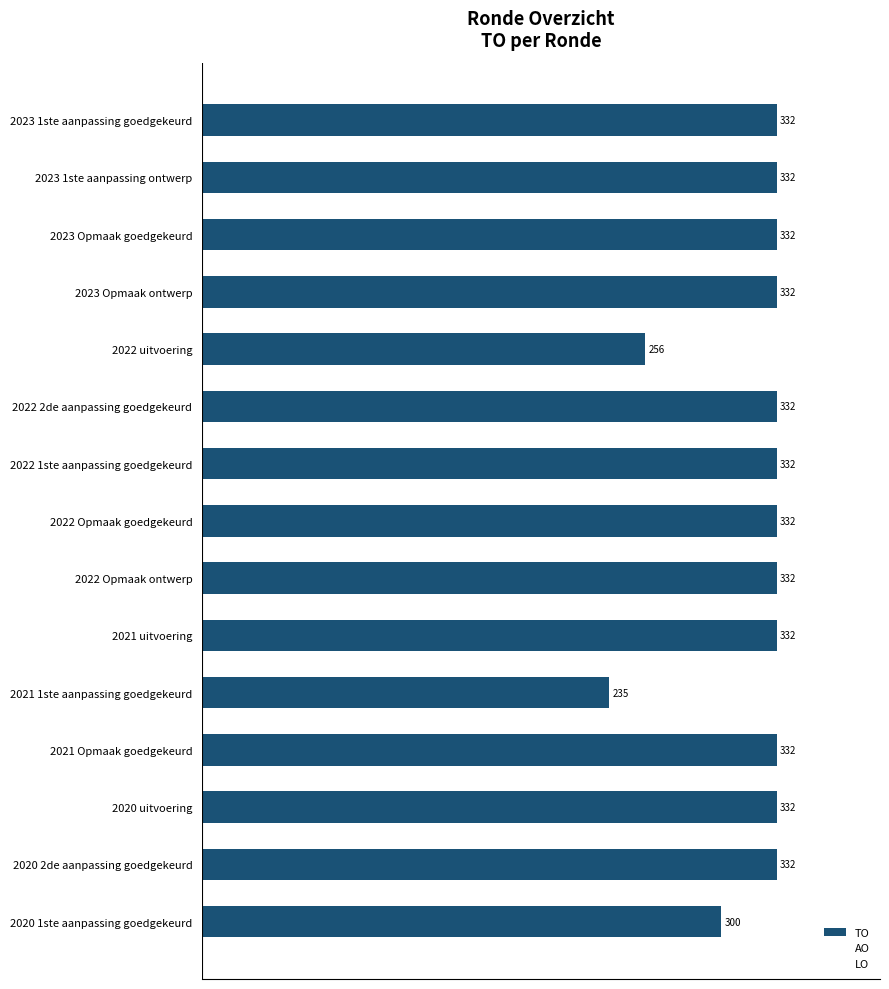

What position from the top is 2022 Opmaak ontwerp?

9